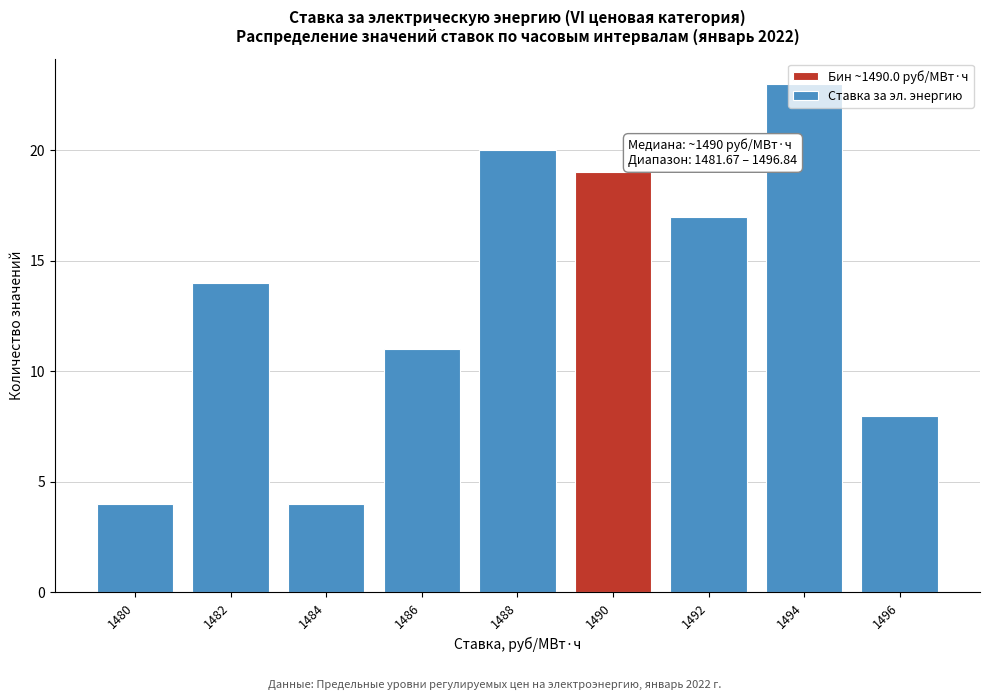

True or false: the data shows 3 at 1484.

False